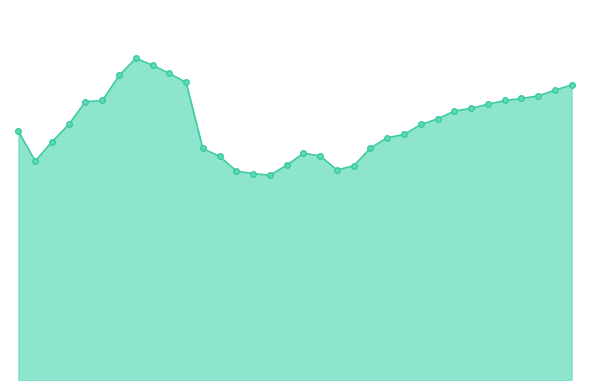

Does the chart display data point markers on the line(s)?

No